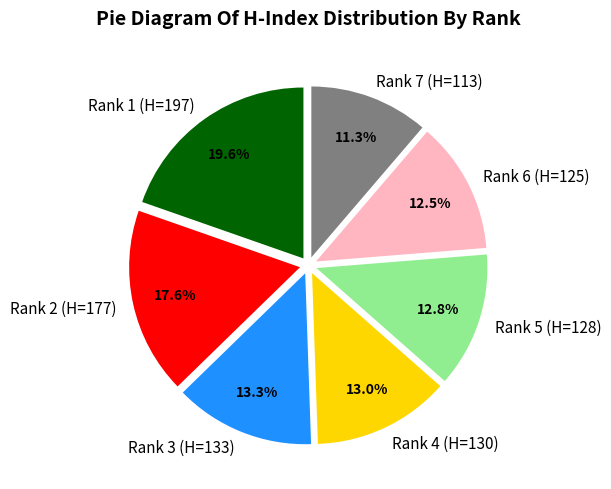

To the nearest percent, what portion does Rank 5 (H=128) represent?

13%